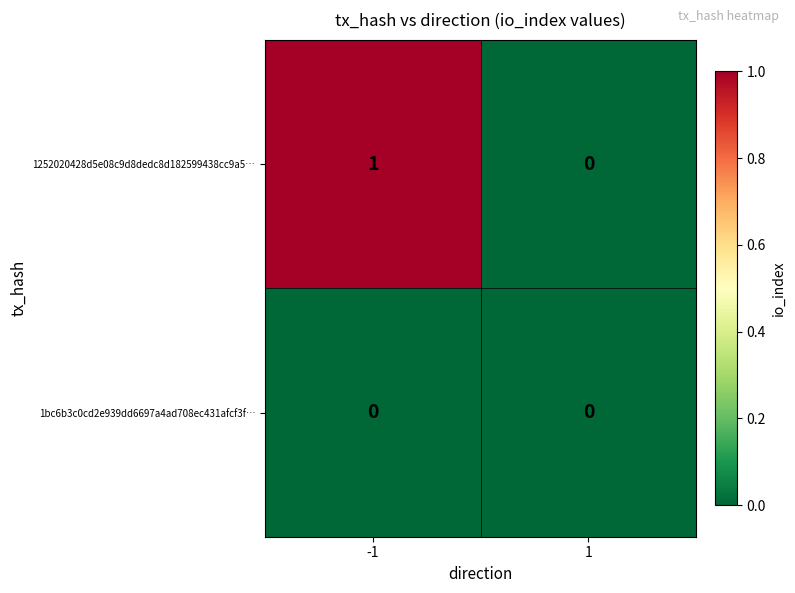

Which series changed the most between -1 and 1?

1252020428d5e08c9d8dedc8d182599438cc9a5…